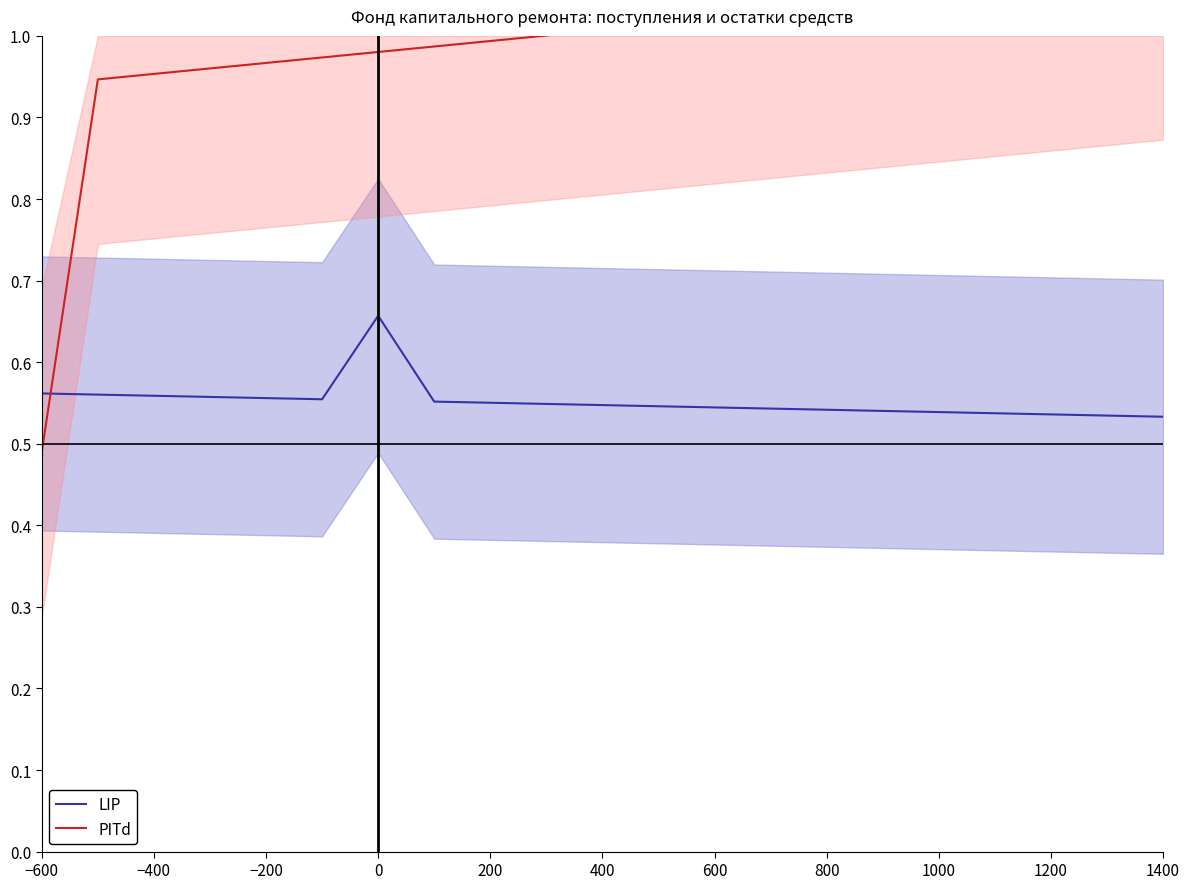

What are all the series names shown in the legend?

LIP, PITd